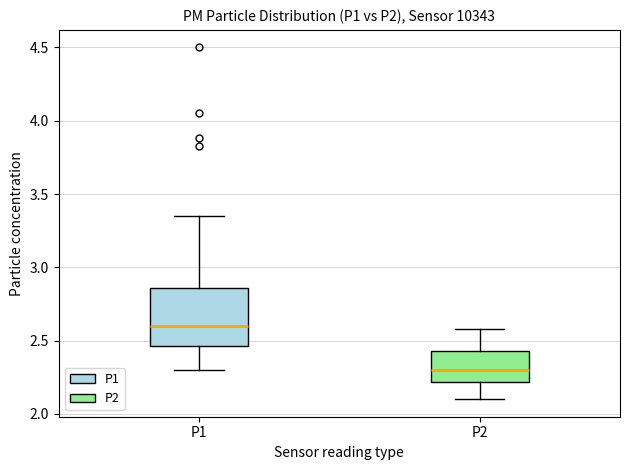

Which box has the lowest median line?

P2